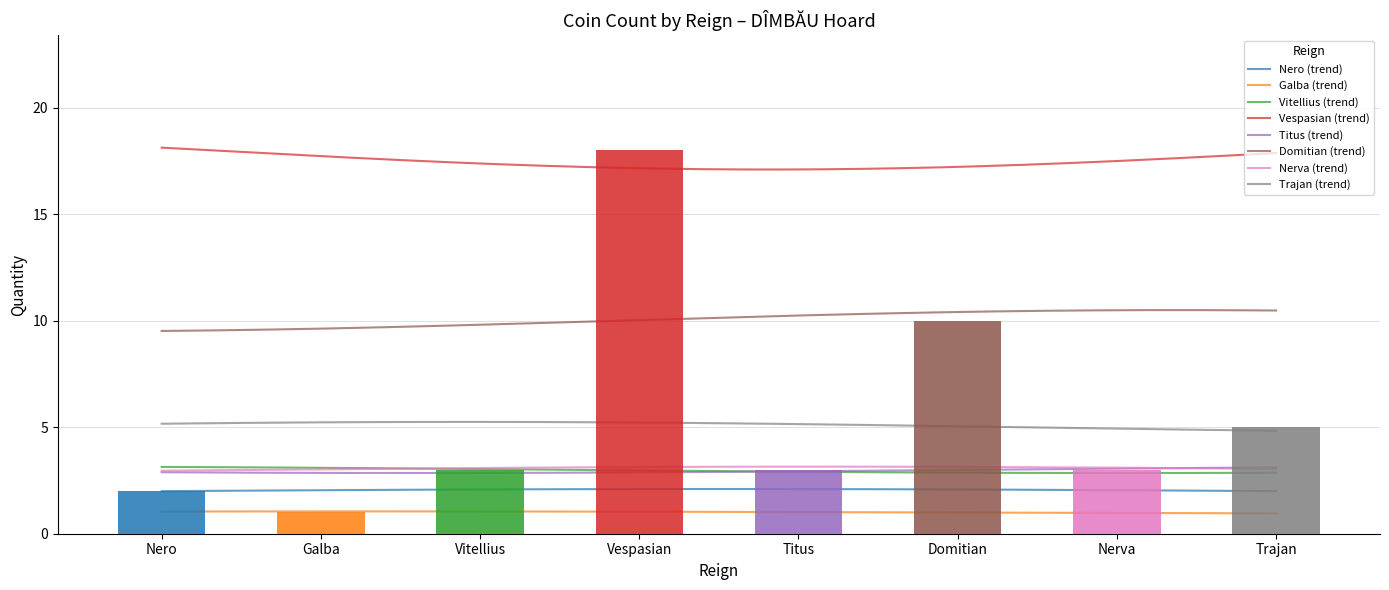

The chart shows a value of 10 at Domitian. True or false?

True